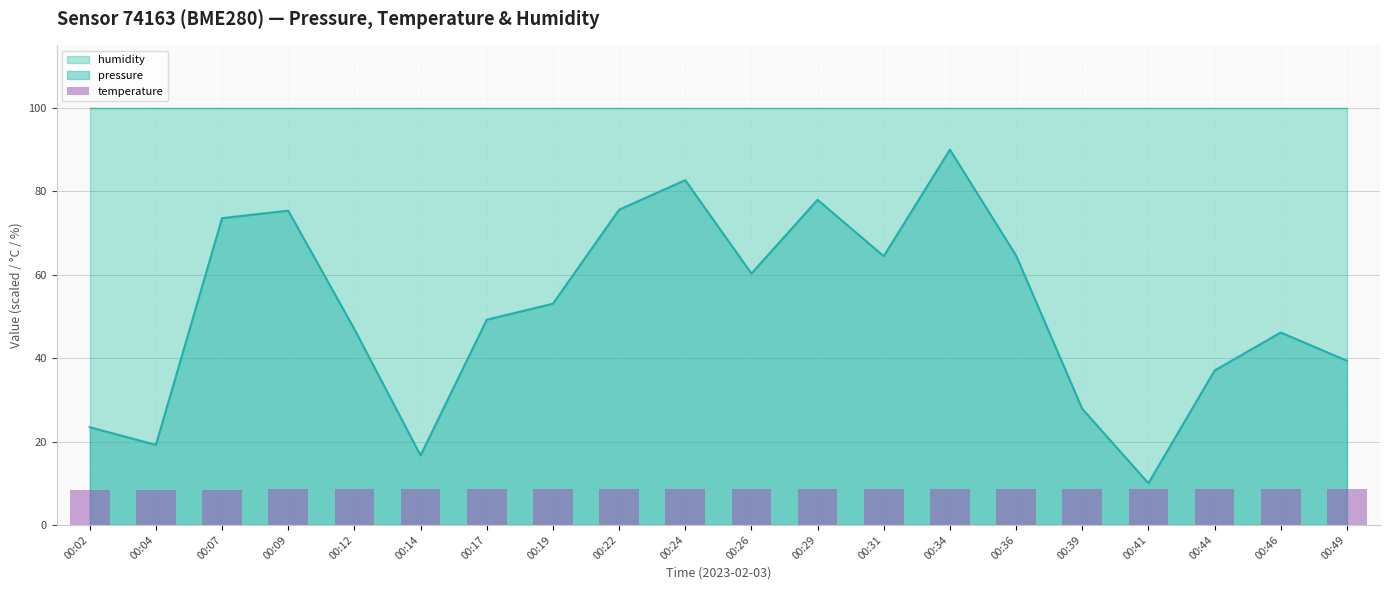

The chart shows a value of 8.7 at 00:46. True or false?

True